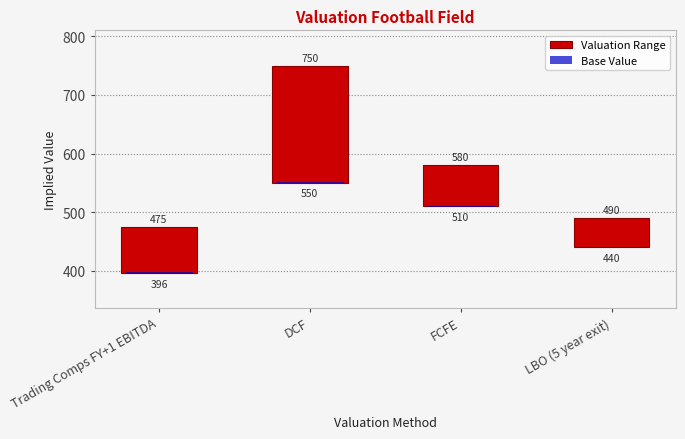

Reading right to left, transcribe all the data shown in this chart.

Valuation Range: LBO (5 year exit)=50.0	FCFE=70.0	DCF=200.0	Trading Comps FY+1 EBITDA=79.2
Base Value: LBO (5 year exit)=2.0	FCFE=2.0	DCF=2.0	Trading Comps FY+1 EBITDA=2.0